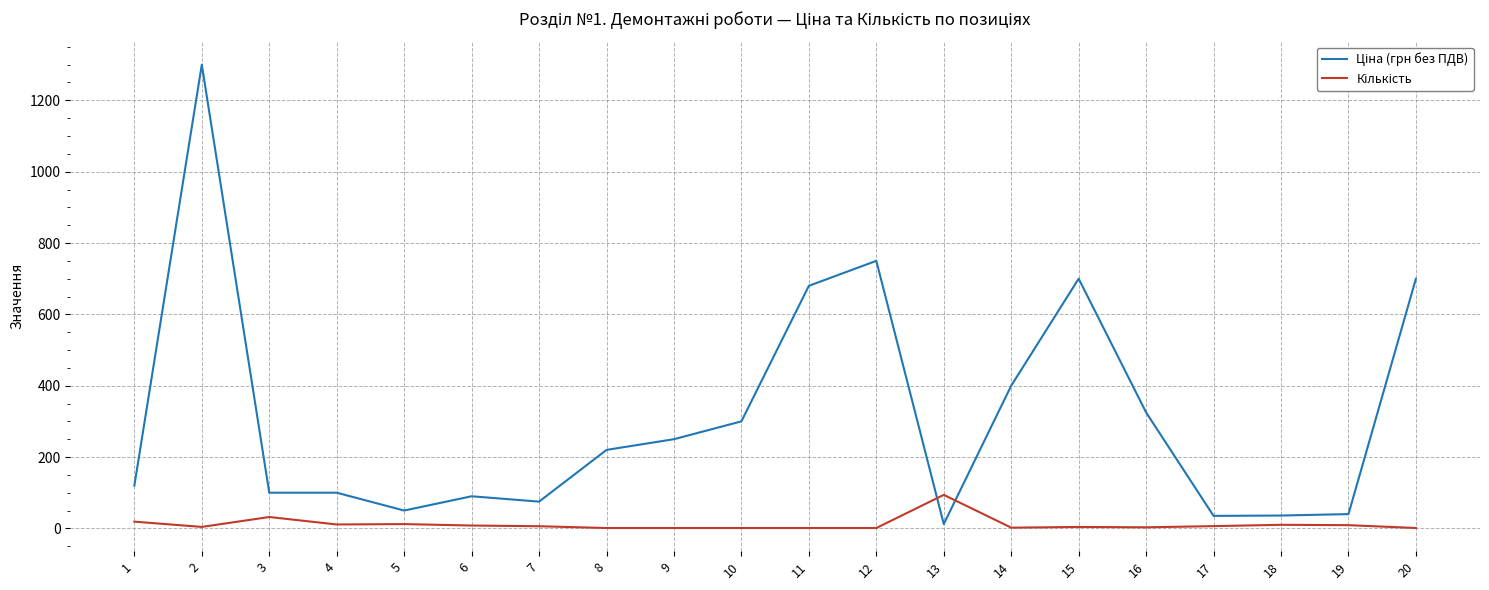

What is the maximum value shown in the chart?

1300.0